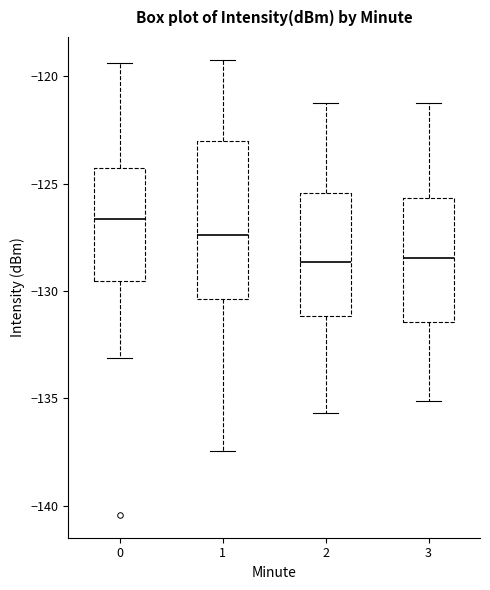

Reading left to right, transcribe this box plot: for each box, give where its median line is, the range the box spans, and where its two whiskers end, as read against the y-axis. The values are not printed on the chart, so give them approximately, as read against the axis.

0: median -126.5, box -129.5 to -124.5, whiskers -133.0 to -119.5
1: median -127.5, box -130.5 to -123.0, whiskers -137.5 to -119.0
2: median -128.5, box -131.0 to -125.5, whiskers -135.5 to -121.0
3: median -128.5, box -131.5 to -125.5, whiskers -135.0 to -121.0